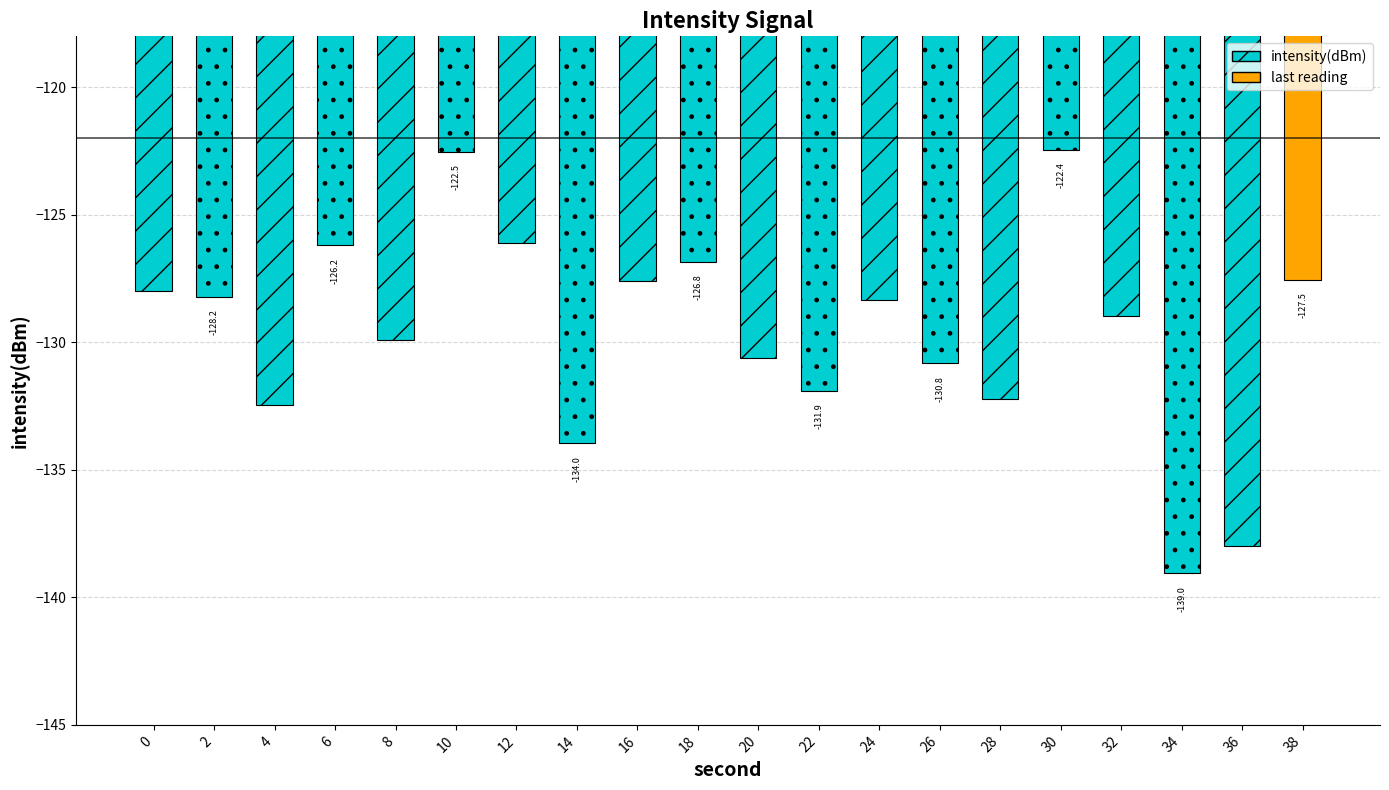

What is the smallest value displayed?

-139.0